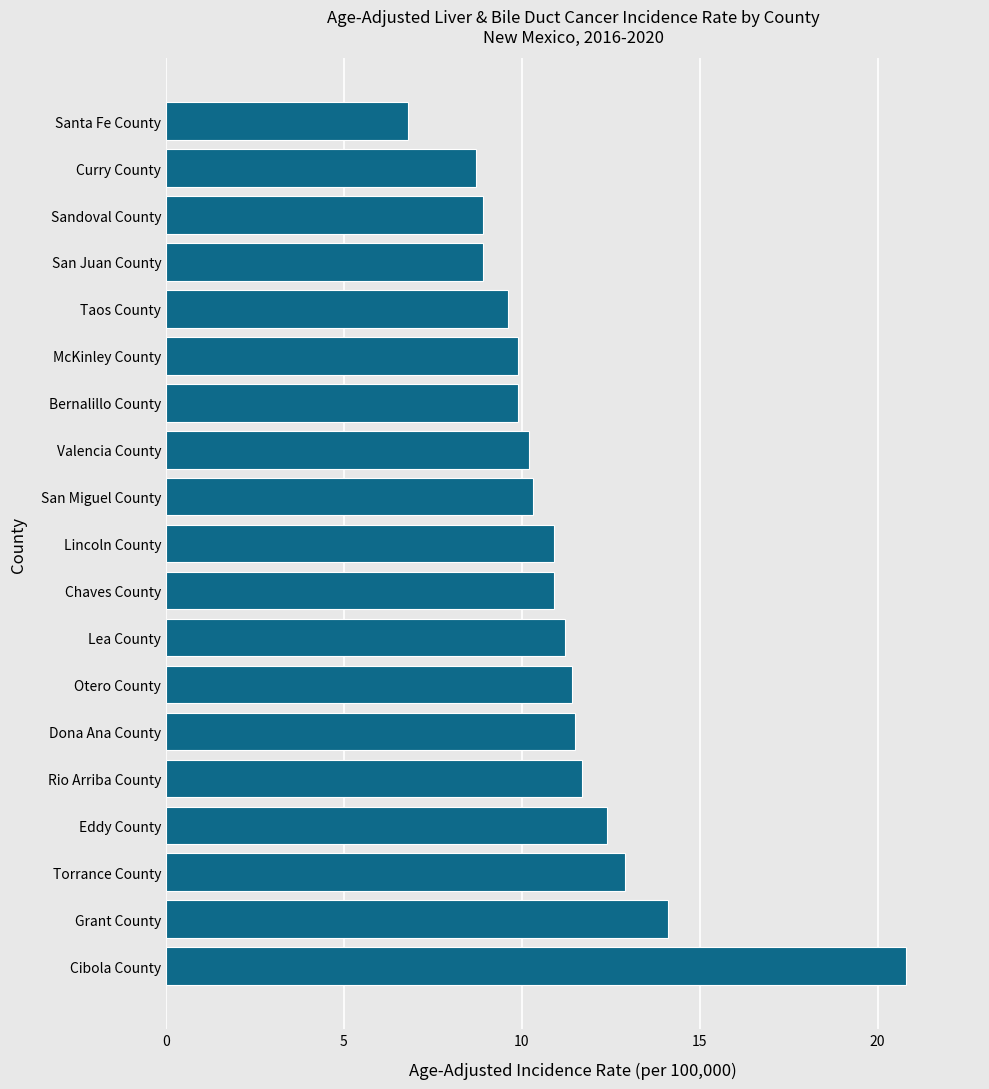

What is the sum of the values at Lea County and Cibola County?

32.0